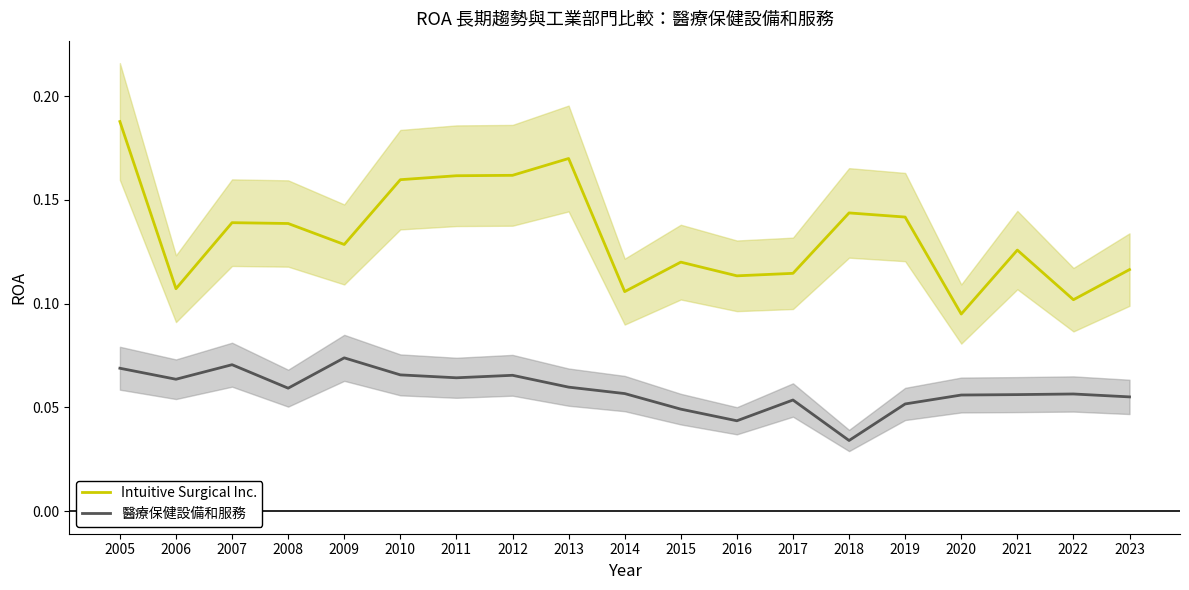

How many interior local peaks does the 醫療保健設備和服務 series have?

5